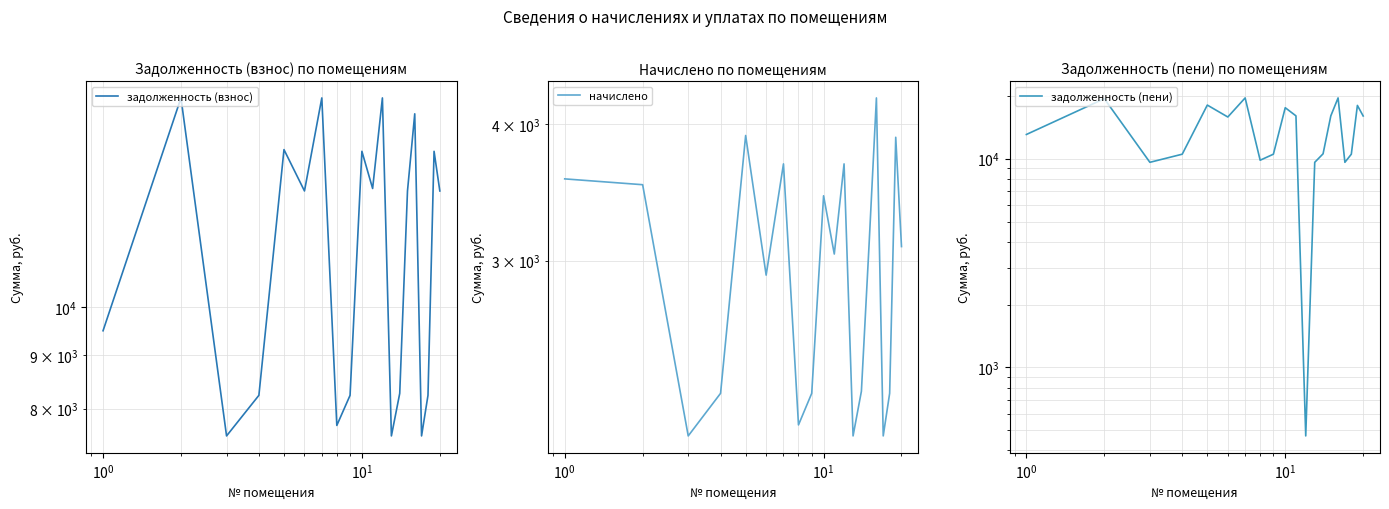

In начислено, how many points are lower than both neighbors (excluding endpoints)?

6